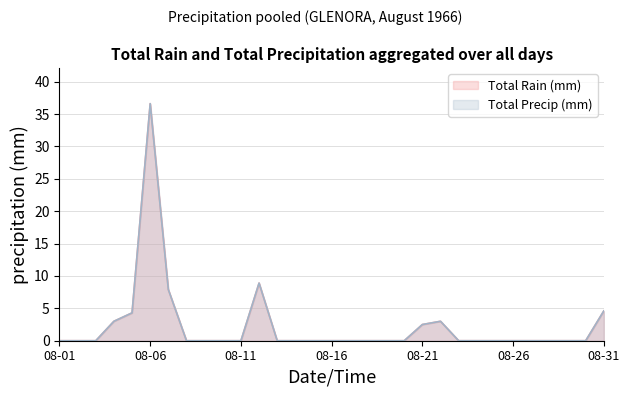

Reading left to right, list all the values displayed in this chart.

Total Rain (mm): 0.0	0.0	0.0	3.0	4.3	36.6	7.9	0.0	0.0	0.0	0.0	8.9	0.0	0.0	0.0	0.0	0.0	0.0	0.0	0.0	2.5	3.0	0.0	0.0	0.0	0.0	0.0	0.0	0.0	0.0	4.6
Total Precip (mm): 0.0	0.0	0.0	3.0	4.3	36.6	7.9	0.0	0.0	0.0	0.0	8.9	0.0	0.0	0.0	0.0	0.0	0.0	0.0	0.0	2.5	3.0	0.0	0.0	0.0	0.0	0.0	0.0	0.0	0.0	4.6